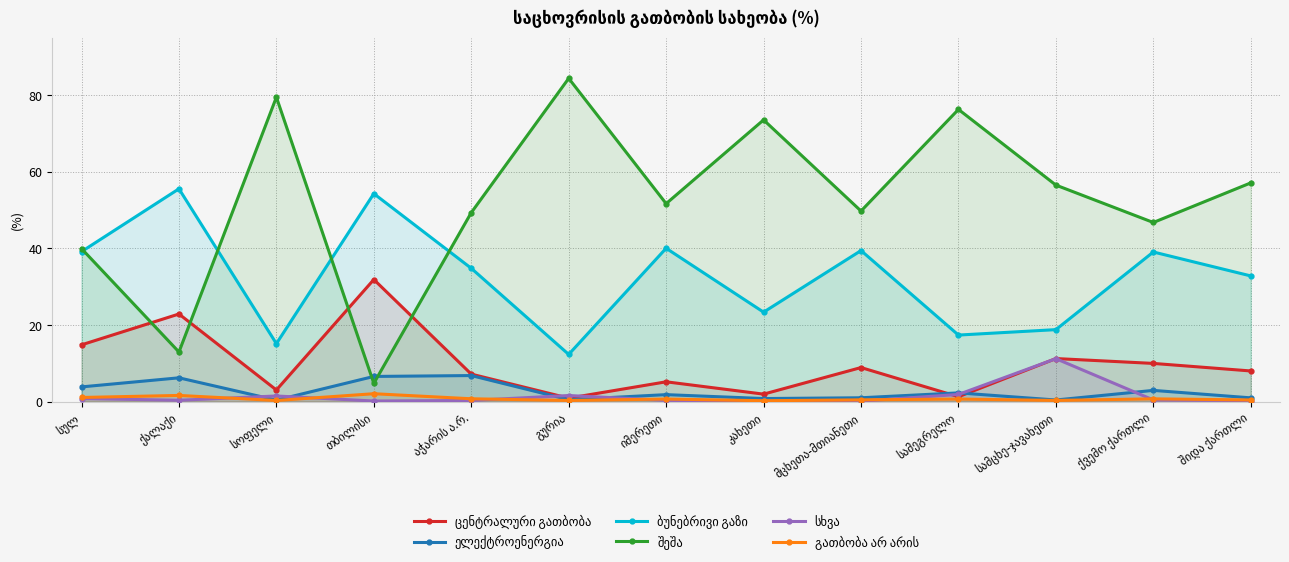

Between ქალაქი and ქვემო ქართლი, which series saw the biggest shift?

შეშა